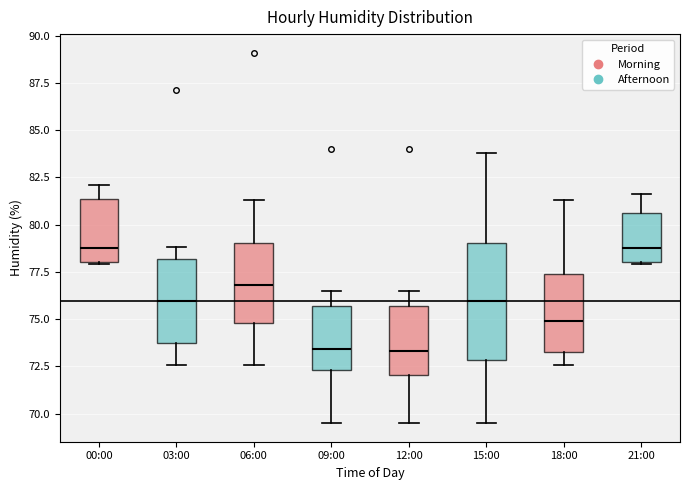

Reading left to right, read every box against the y-axis: the position of its median line, the range the box covers, and the ends of its whiskers. The values are not printed on the chart, so give them approximately, as read against the axis.

00:00: median 79.0, box 78.0 to 81.5, whiskers 78.0 to 82.0
03:00: median 76.0, box 73.5 to 78.0, whiskers 72.5 to 79.0
06:00: median 77.0, box 75.0 to 79.0, whiskers 72.5 to 81.5
09:00: median 73.5, box 72.5 to 75.5, whiskers 69.5 to 76.5
12:00: median 73.5, box 72.0 to 75.5, whiskers 69.5 to 76.5
15:00: median 76.0, box 73.0 to 79.0, whiskers 69.5 to 84.0
18:00: median 75.0, box 73.5 to 77.5, whiskers 72.5 to 81.5
21:00: median 79.0, box 78.0 to 80.5, whiskers 78.0 to 81.5